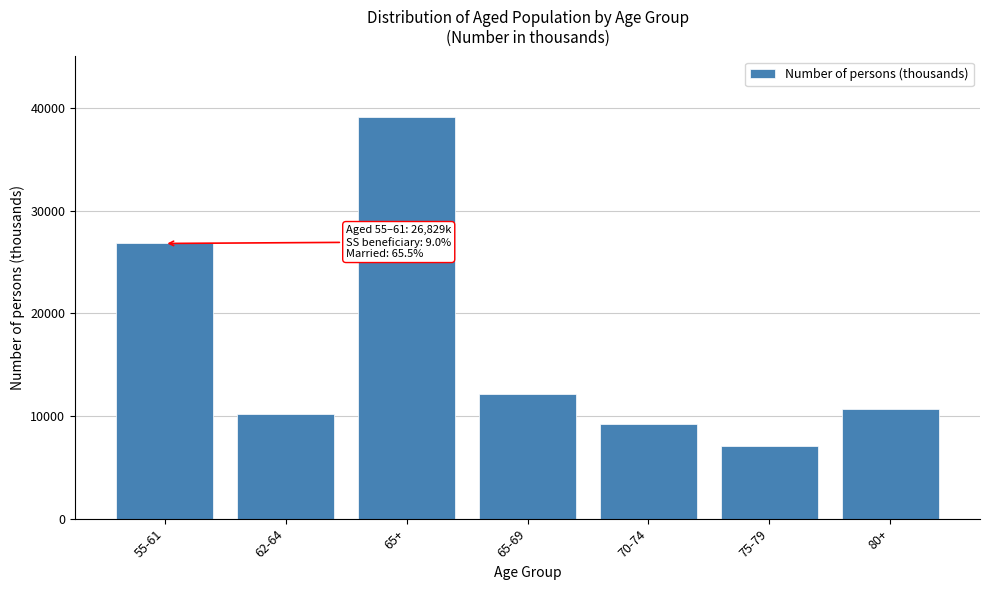

Reading right to left, extract all data points from this chart.

80+=10676	75-79=7088	70-74=9254	65-69=12160	65+=39179	62-64=10155	55-61=26829